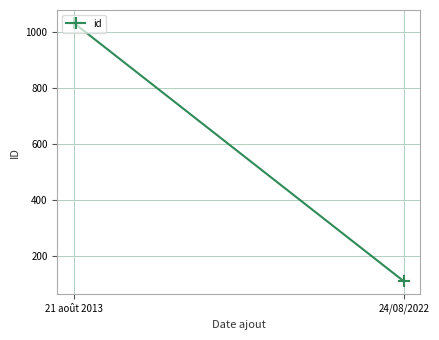

List the labels in order of value, largest first.

21 août 2013, 24/08/2022